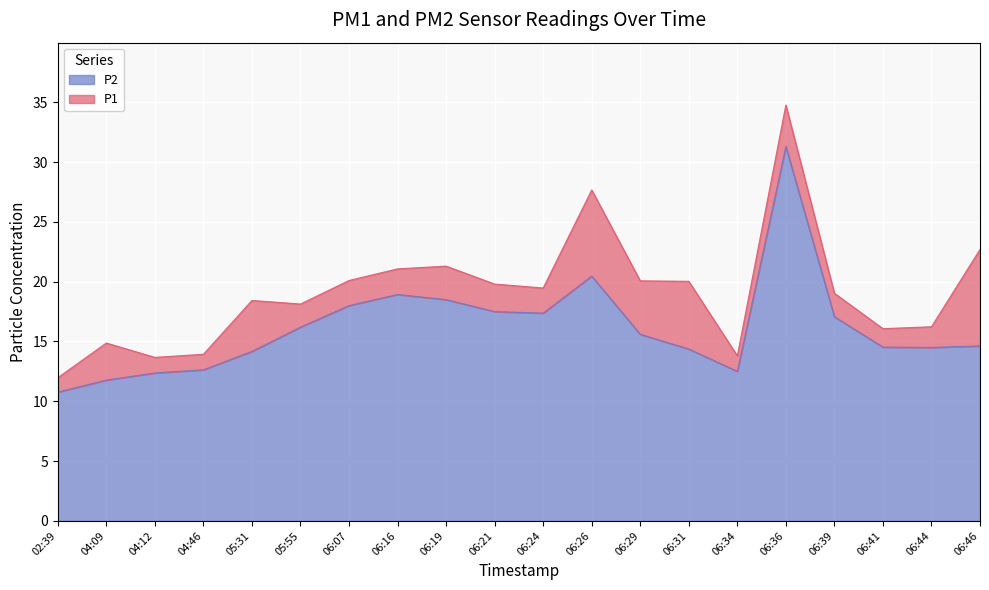

True or false: P2 and P1 cross at least once.

False